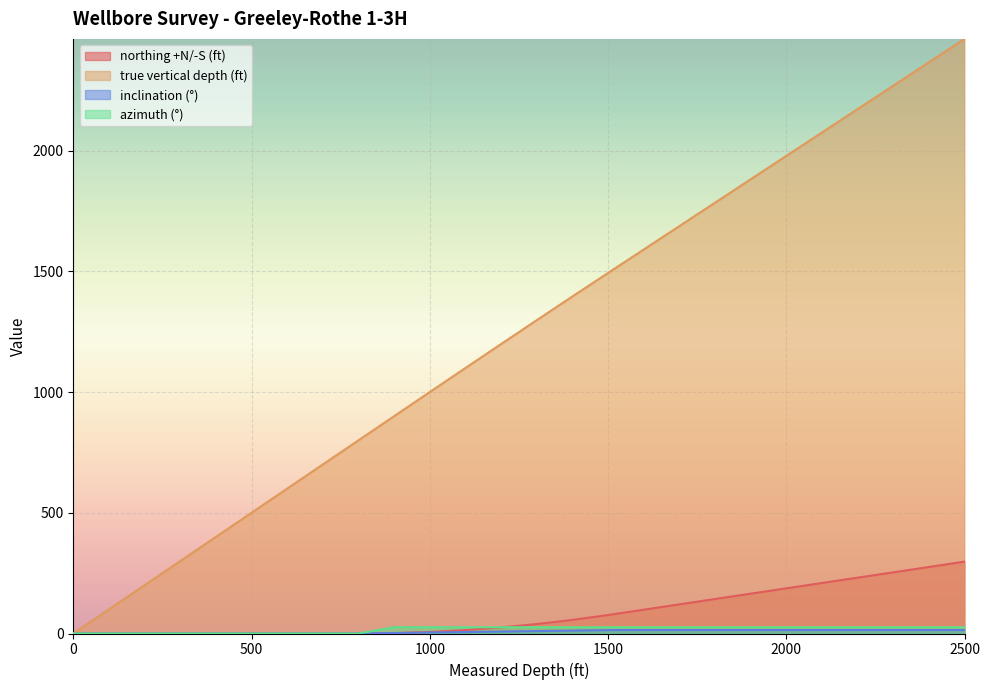

The azimuth (°) series shows 13.1 at 2400. True or false?

False